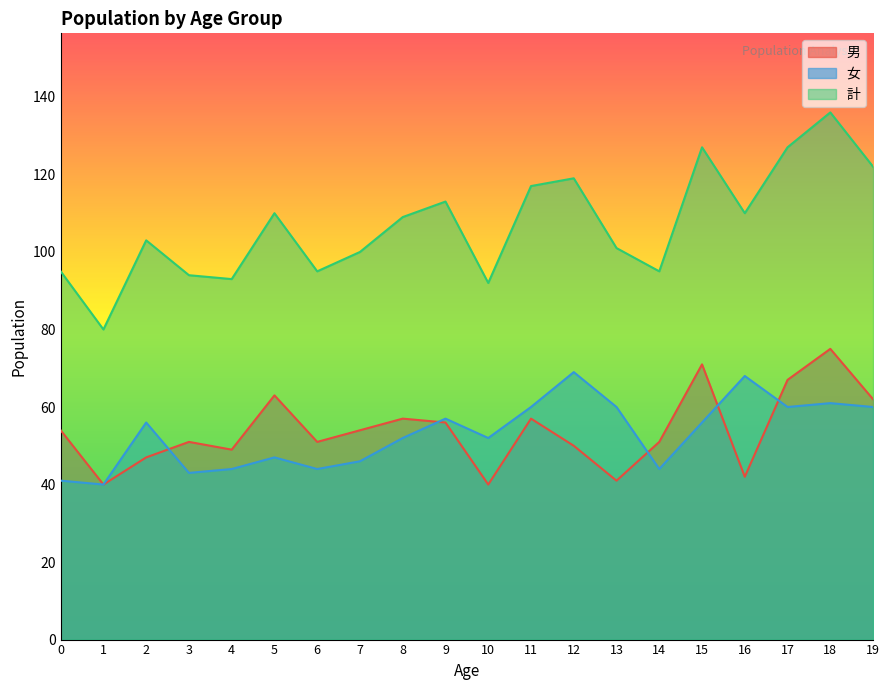

Reading left to right, list all the values displayed in this chart.

男: 0=54	1=40	2=47	3=51	4=49	5=63	6=51	7=54	8=57	9=56	10=40	11=57	12=50	13=41	14=51	15=71	16=42	17=67	18=75	19=62
女: 0=41	1=40	2=56	3=43	4=44	5=47	6=44	7=46	8=52	9=57	10=52	11=60	12=69	13=60	14=44	15=56	16=68	17=60	18=61	19=60
計: 0=95	1=80	2=103	3=94	4=93	5=110	6=95	7=100	8=109	9=113	10=92	11=117	12=119	13=101	14=95	15=127	16=110	17=127	18=136	19=122